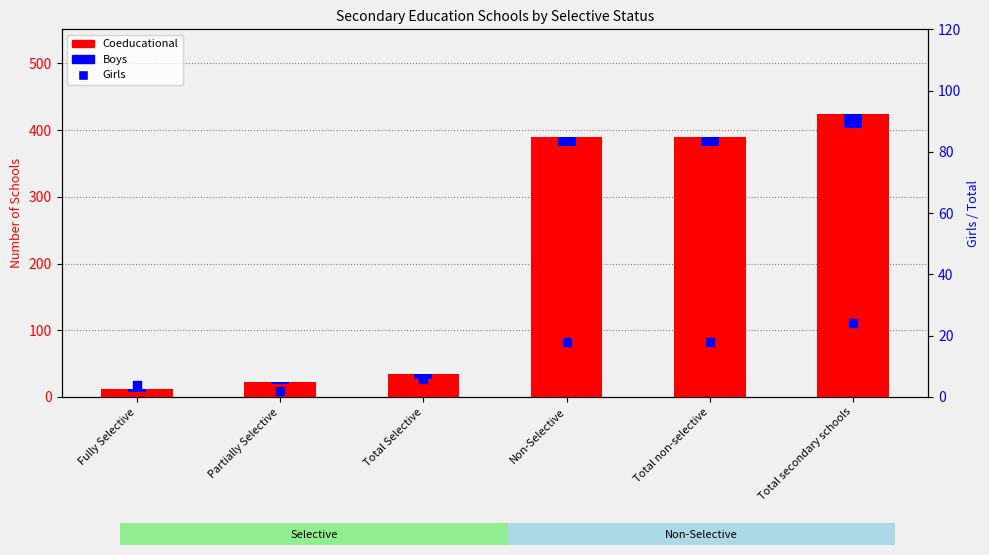

Which series has the largest Y range (max minus min)?

Coeducational